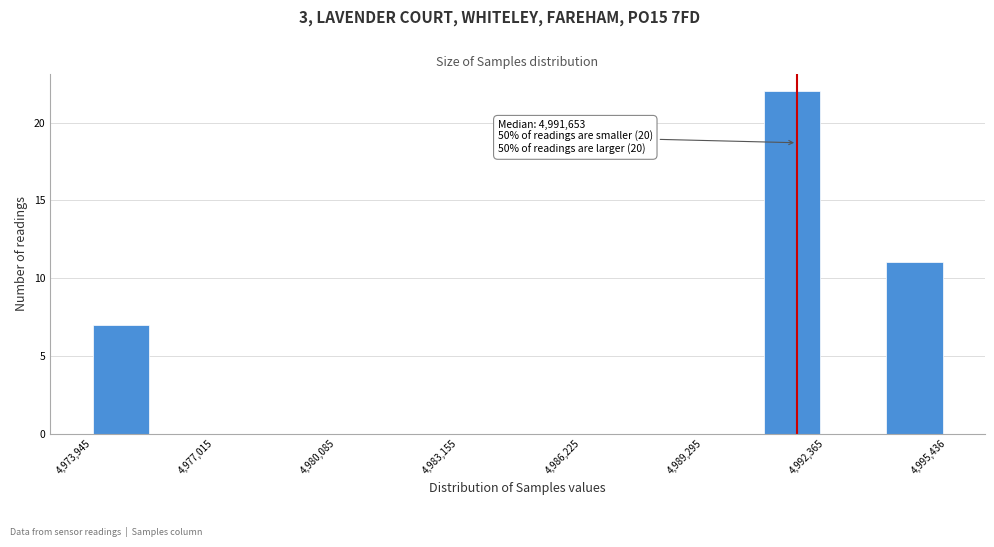

Read against the x-axis, roughly where is the centre of the tallest bar?

4991500